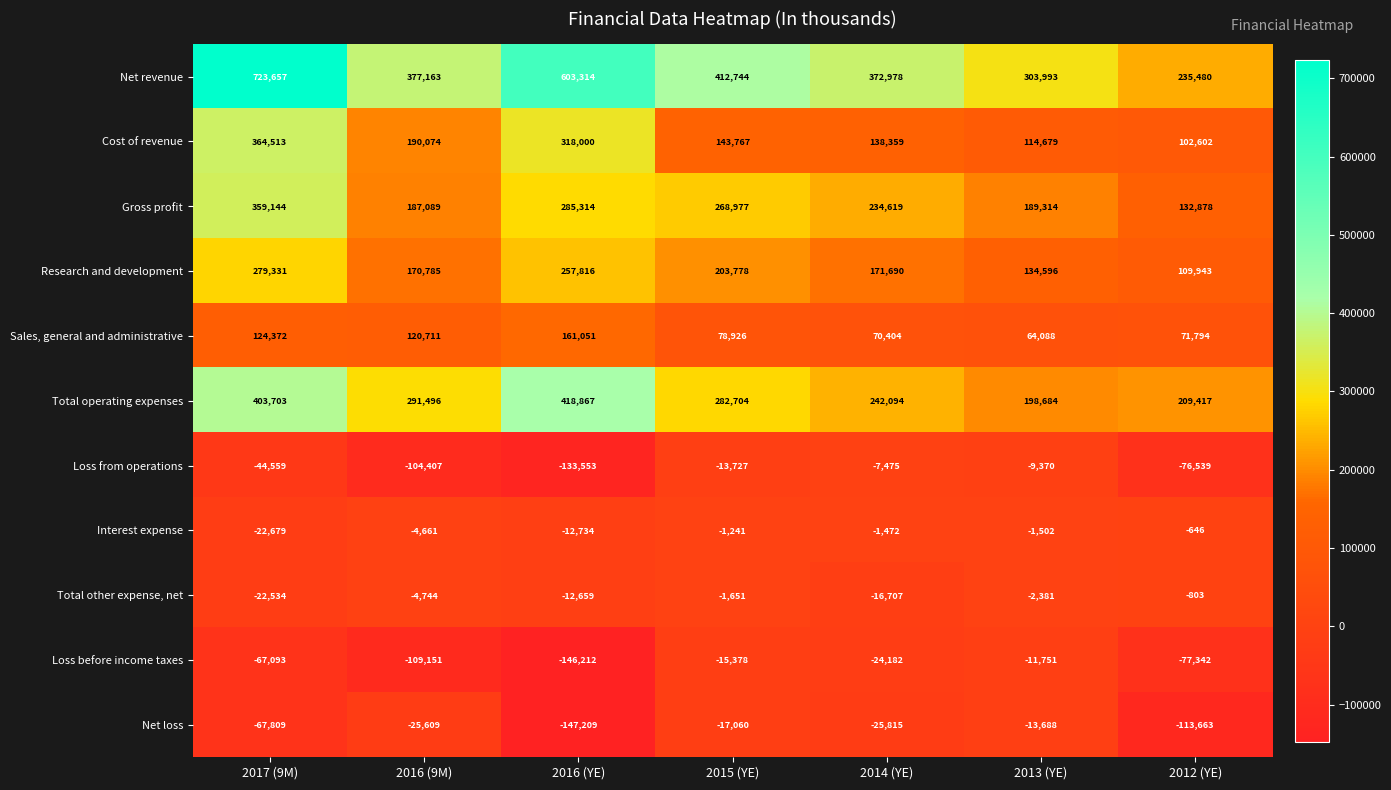

Which label corresponds to the largest value in the chart?

2017 (9M)